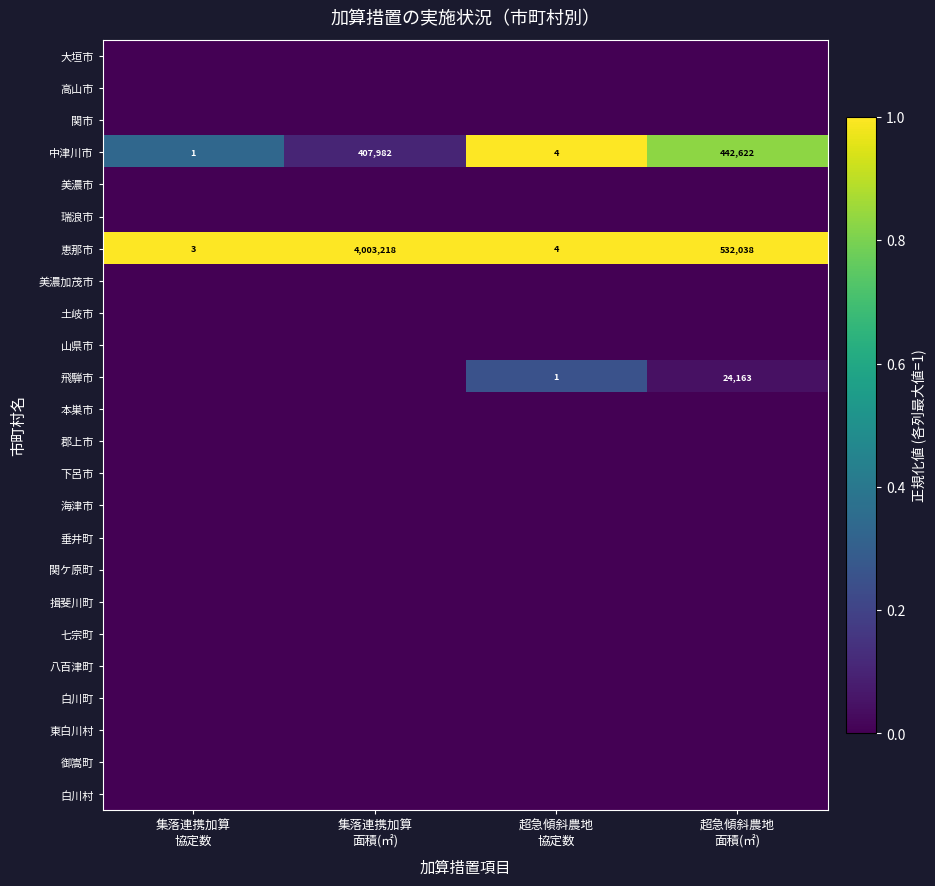

What is the difference between the second highest and second lowest values in the 恵那市 series?

532034